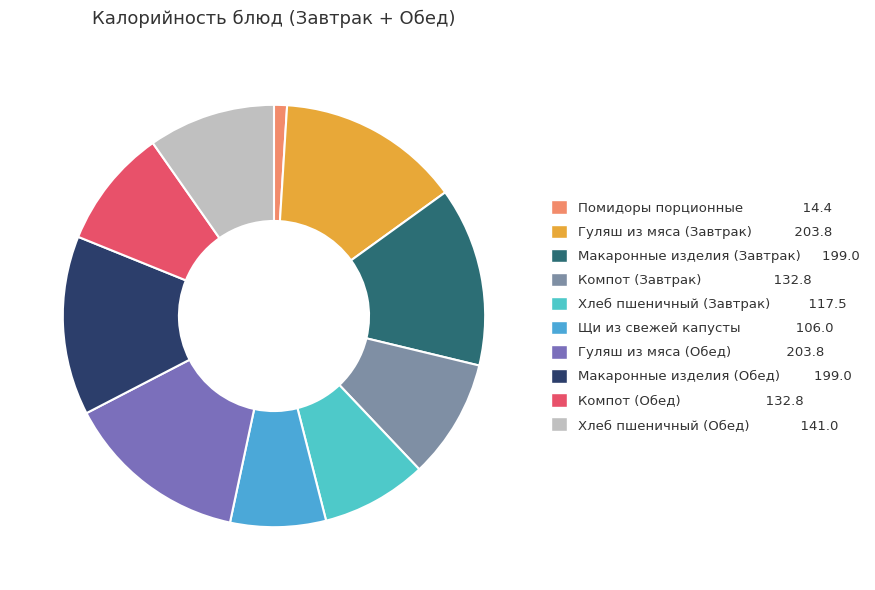

How many slices are in this pie chart?

10